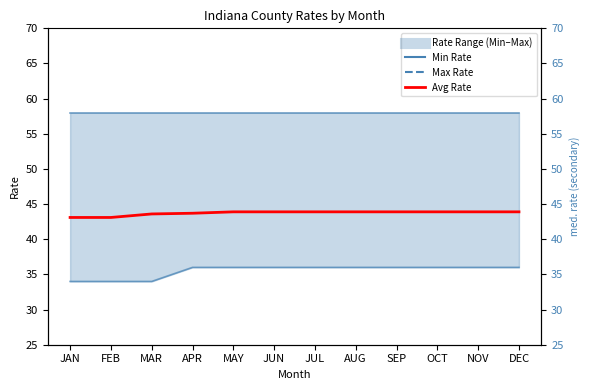

Which has a higher value, DEC or NOV?

DEC